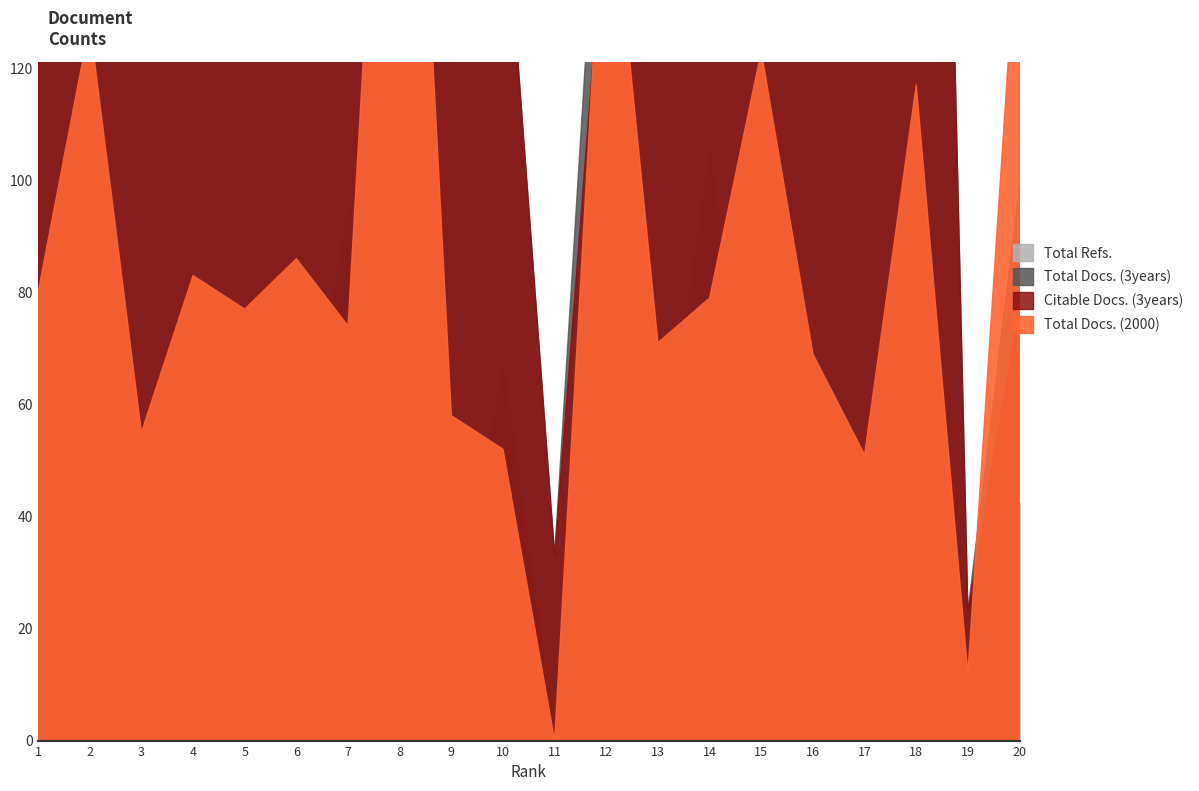

Is it true that Total Docs. (2000) equals 123 at 15?

True